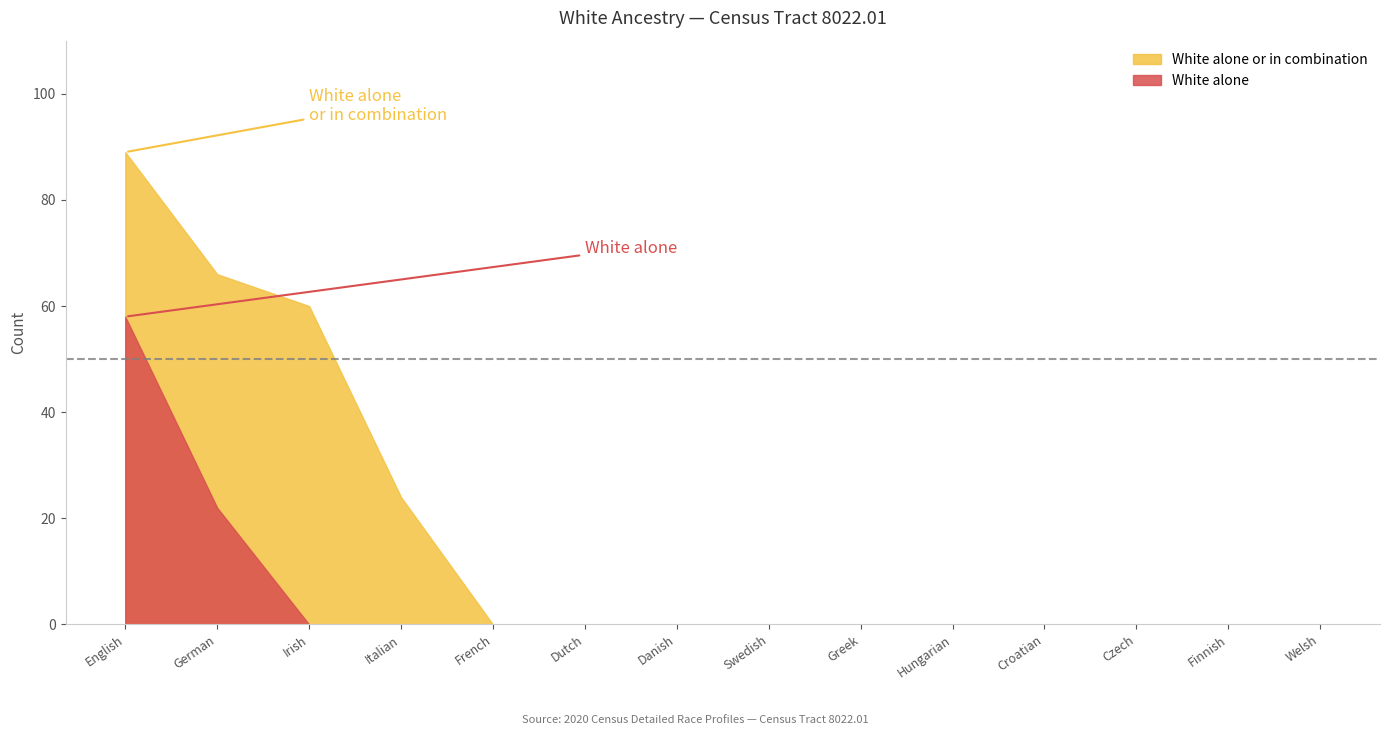

True or false: White alone or in combination has more than 1 points higher than both neighbors.

False